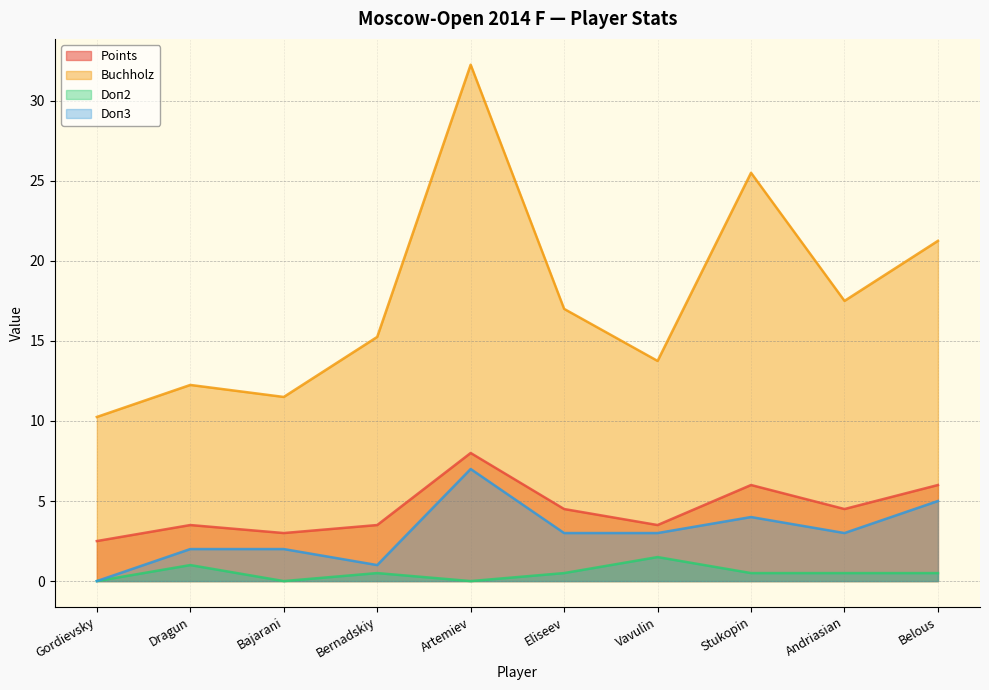

What is the average value of the Buchholz series?

17.6